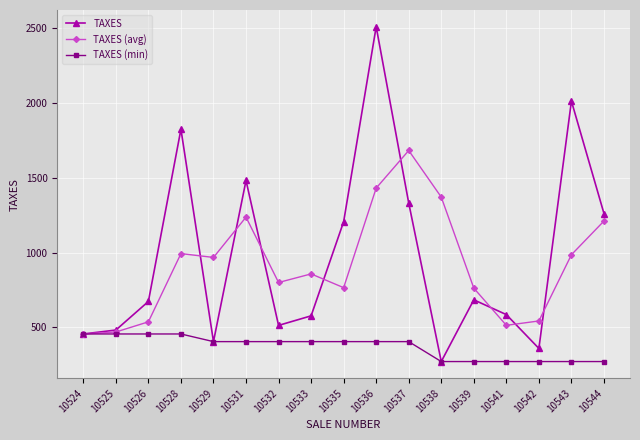

What is the total value across all series at 10532?

1718.9